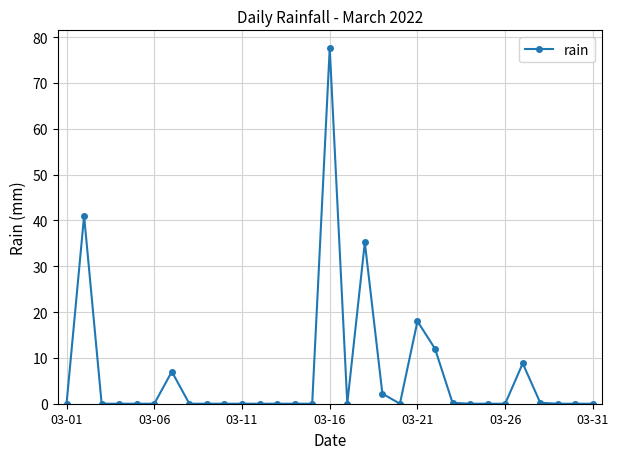

What is the maximum value shown in the chart?

77.6